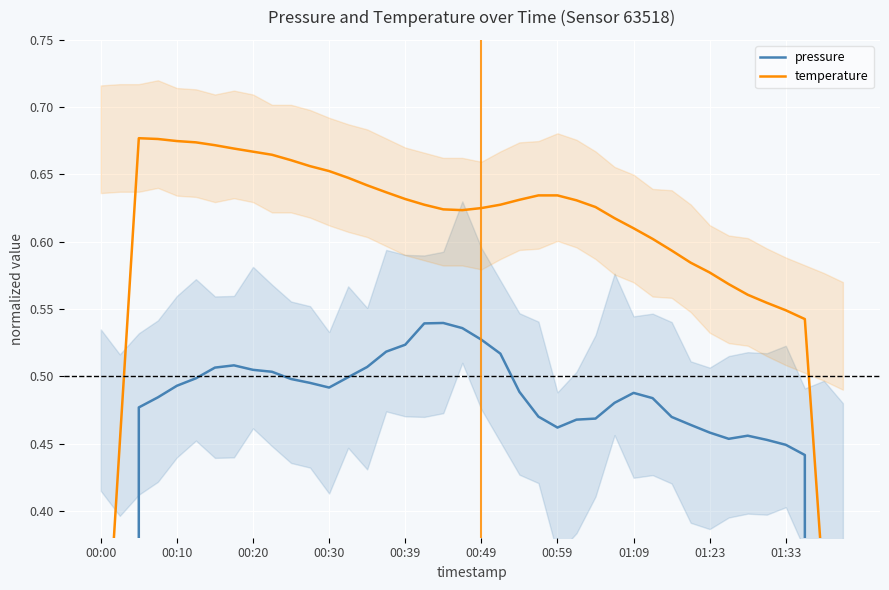

What is the total value across all series at 00:20?

1.2